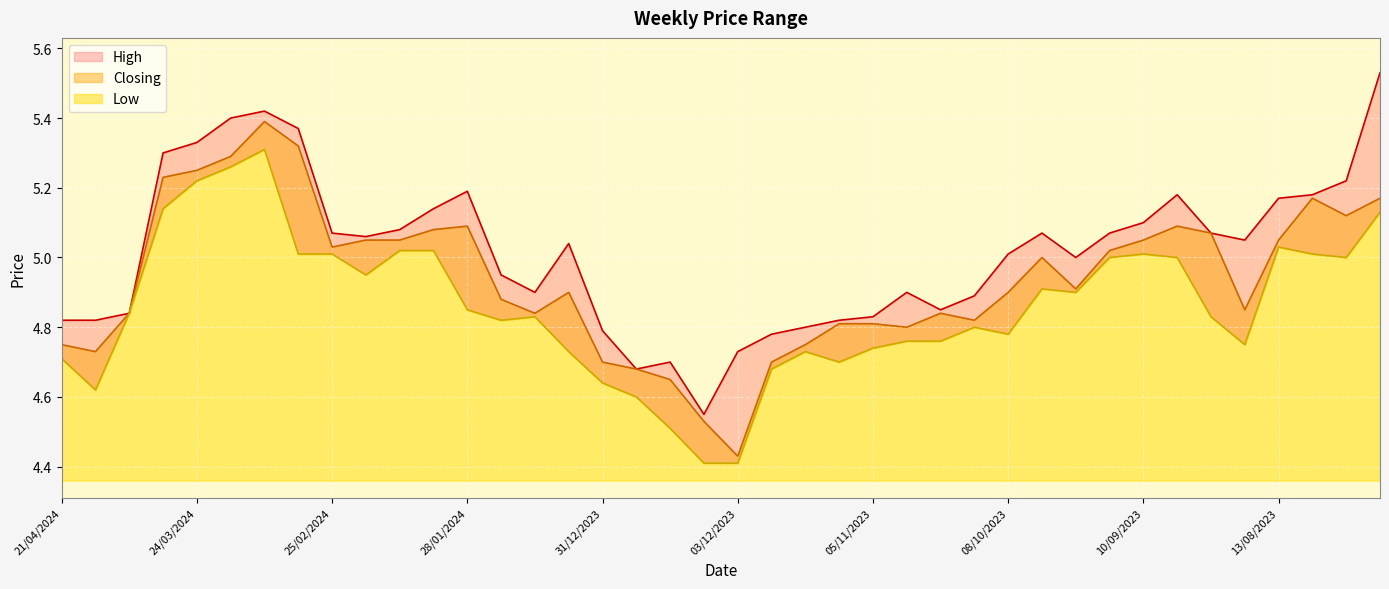

The High series shows 1.8 at 10/12/2023. True or false?

False